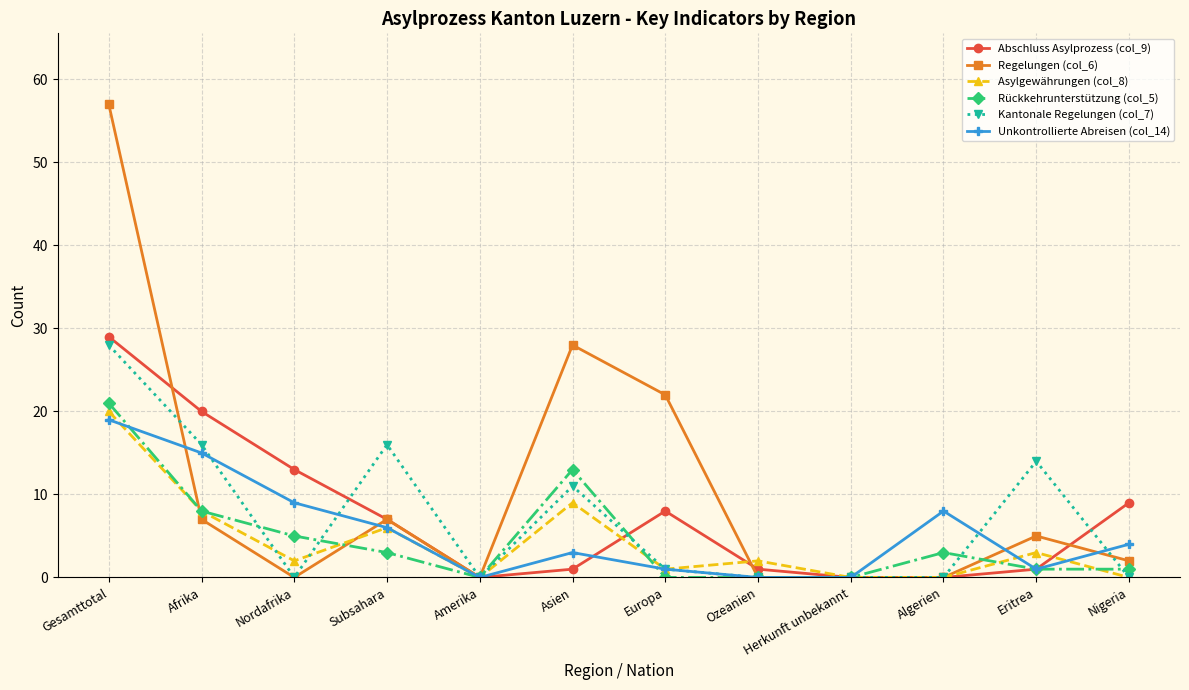

What is the maximum value for Regelungen (col_6)?

57